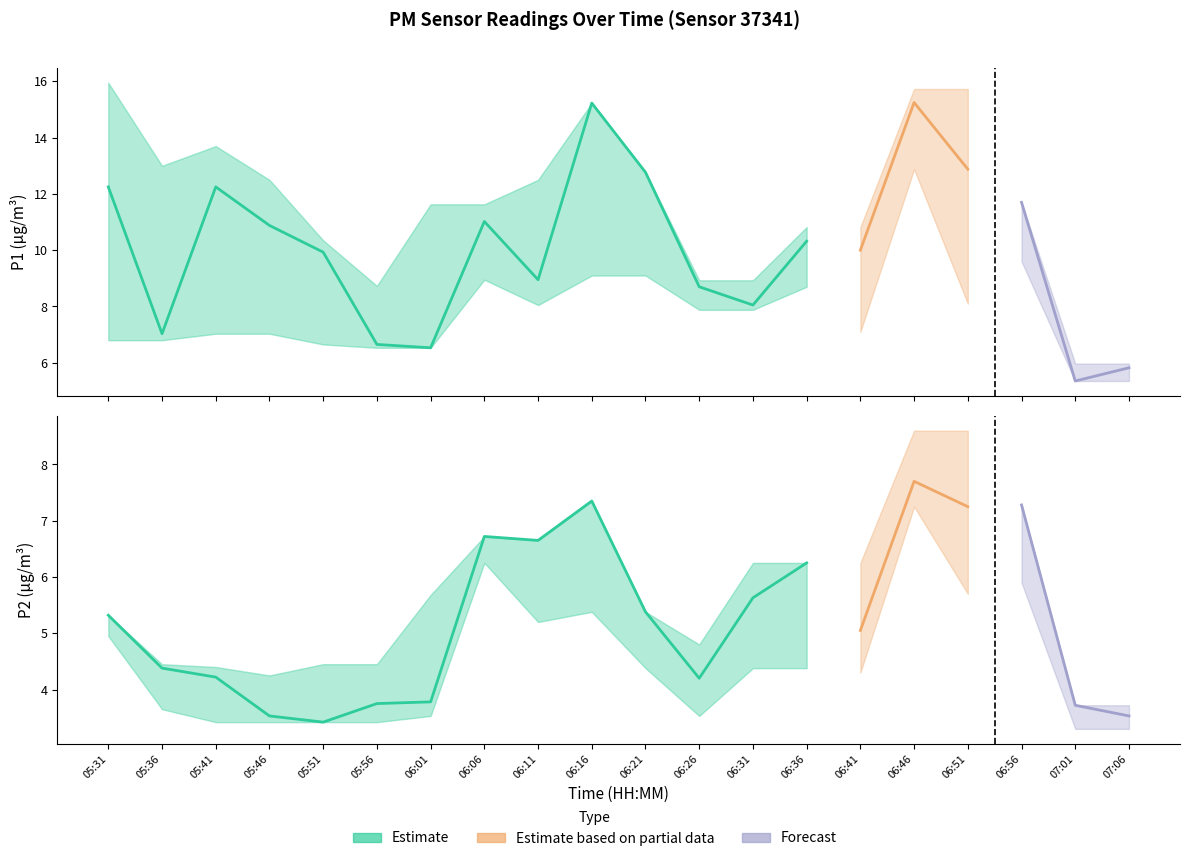

Where does the P1 series first go above 10?

05:31